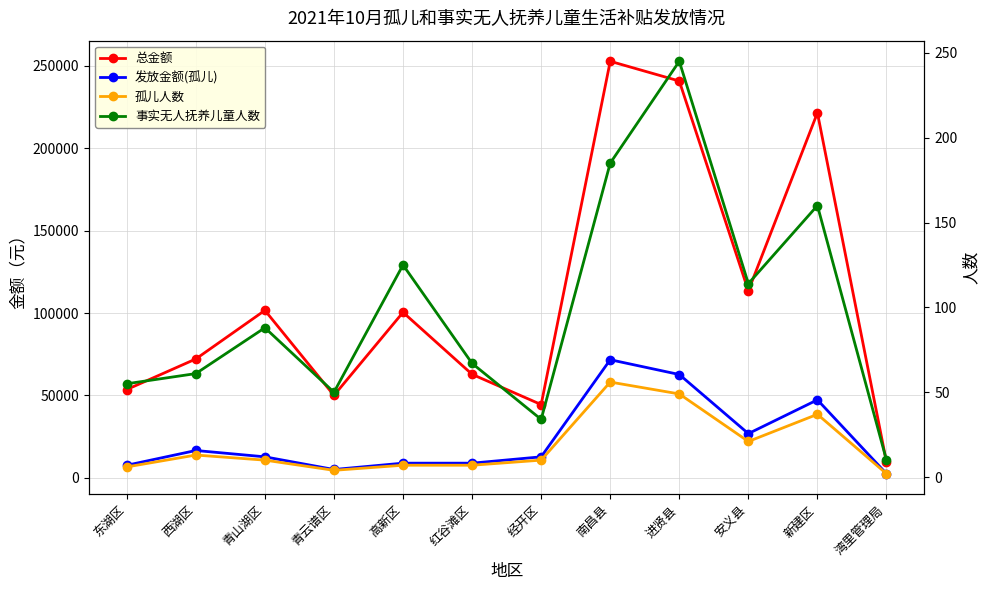

What value does the 孤儿人数 series have at 南昌县, to the nearest 5?

55